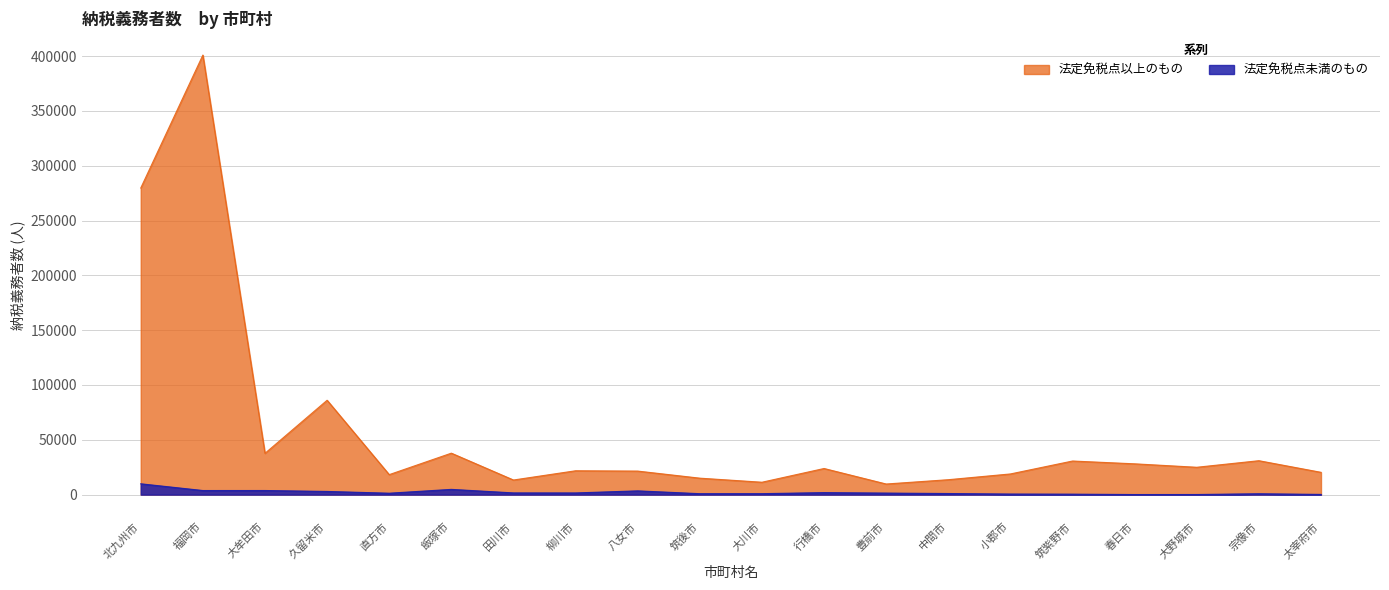

What value does the 法定免税点未満のもの series have at 筑紫野市?

427